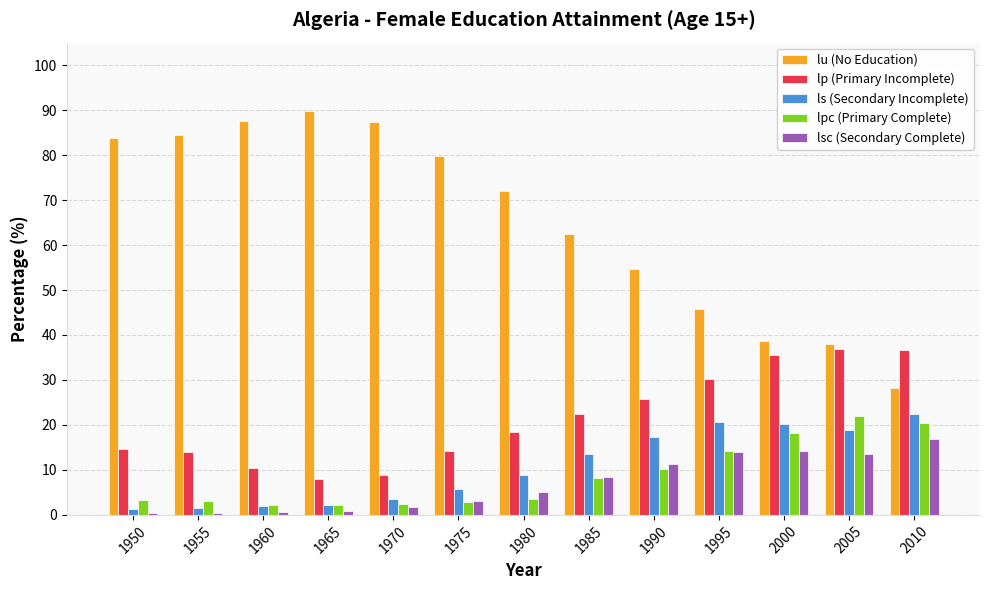

Are the bars grouped side by side (vs. stacked)?

Yes